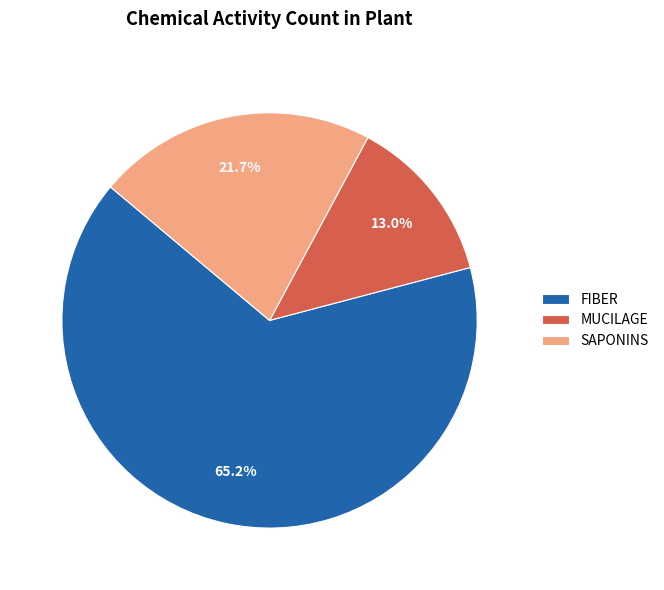

To the nearest percent, what is the difference between the largest and smallest slice percentages?

52%